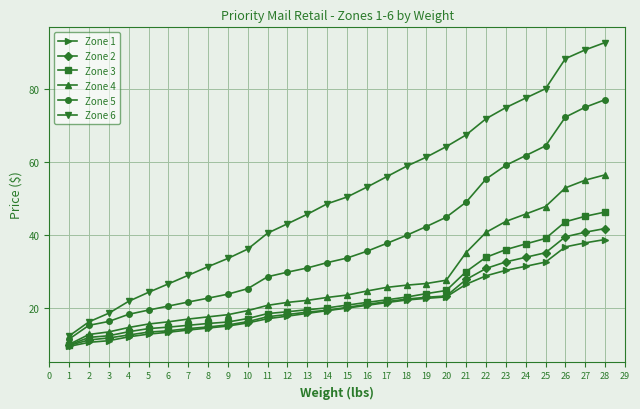

True or false: Zone 6 has more than 0 interior local peaks.

False